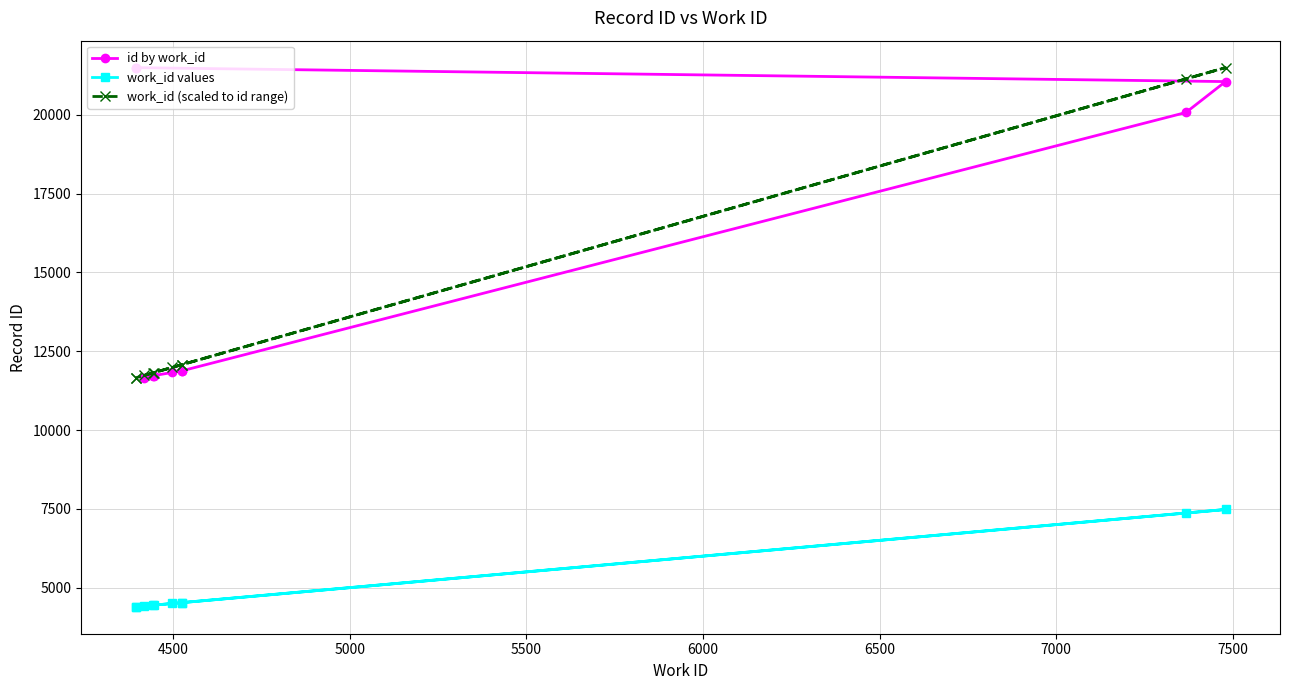

What is the lowest value of the work_id values series?

4394.0